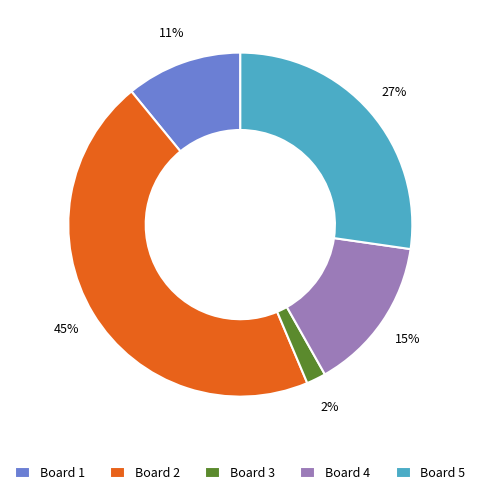

True or false: Board 3 accounts for 2% of the total.

True